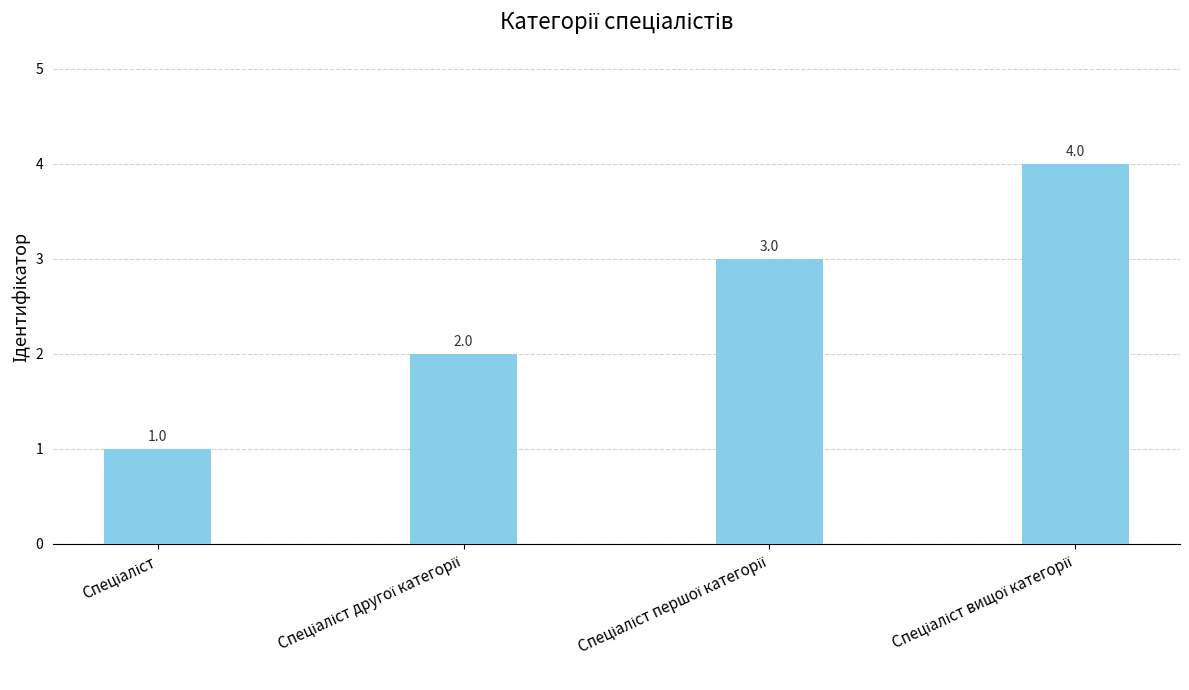

What is the greatest value displayed?

4